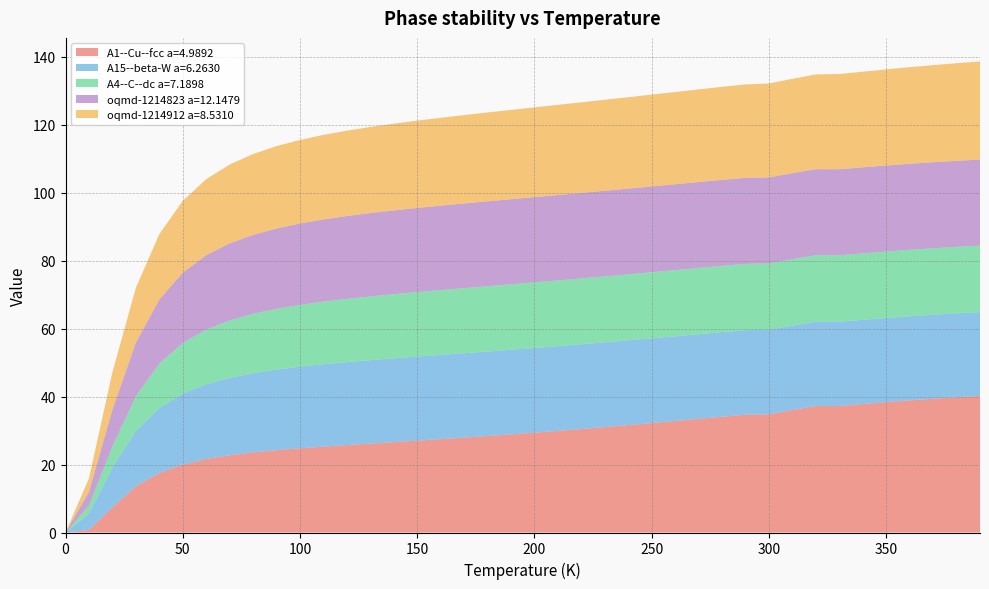

Reading left to right, what are all the values shown in this chart?

A1--Cu--fcc a=4.9892: 0=0.0	1=0.8	2=7.4	3=13.6	4=17.6	5=20.0	6=21.6	7=22.7	8=23.6	9=24.2	10=24.8	11=25.3	12=25.7	13=26.2	14=26.6	15=27.0	16=27.5	17=27.9	18=28.4	19=28.9	20=29.4	21=29.9	22=30.5	23=31.0	24=31.6	25=32.2	26=32.8	27=33.4	28=34.1	29=34.7	30=34.8	31=36.1	32=37.2	33=37.2	34=37.8	35=38.4	36=38.9	37=39.4	38=39.8	39=40.2
A15--beta-W a=6.2630: 0=0.0	1=4.8	2=11.7	3=16.3	4=19.1	5=20.9	6=22.0	7=22.8	8=23.3	9=23.7	10=24.0	11=24.2	12=24.4	13=24.5	14=24.6	15=24.7	16=24.8	17=24.8	18=24.9	19=24.9	20=24.9	21=24.9	22=24.9	23=24.9	24=24.9	25=24.9	26=24.9	27=24.9	28=24.9	29=24.9	30=24.9	31=24.8	32=24.8	33=24.8	34=24.8	35=24.8	36=24.7	37=24.7	38=24.7	39=24.7
A4--C--dc a=7.1898: 0=0.0	1=2.4	2=6.2	3=10.2	4=13.0	5=14.9	6=16.1	7=16.9	8=17.5	9=17.9	10=18.2	11=18.4	12=18.6	13=18.8	14=18.9	15=19.0	16=19.1	17=19.1	18=19.2	19=19.3	20=19.3	21=19.3	22=19.4	23=19.4	24=19.4	25=19.5	26=19.5	27=19.5	28=19.5	29=19.5	30=19.5	31=19.5	32=19.5	33=19.5	34=19.5	35=19.6	36=19.6	37=19.6	38=19.6	39=19.6
oqmd-1214823 a=12.1479: 0=0.0	1=4.1	2=10.9	3=15.8	4=18.8	5=20.7	6=21.9	7=22.7	8=23.2	9=23.6	10=24.0	11=24.2	12=24.4	13=24.5	14=24.7	15=24.8	16=24.8	17=24.9	18=25.0	19=25.0	20=25.1	21=25.1	22=25.2	23=25.2	24=25.2	25=25.2	26=25.3	27=25.3	28=25.3	29=25.3	30=25.3	31=25.3	32=25.3	33=25.3	34=25.3	35=25.3	36=25.3	37=25.3	38=25.3	39=25.3
oqmd-1214912 a=8.5310: 0=0.0	1=4.0	2=11.0	3=16.1	4=19.2	5=21.1	6=22.4	7=23.2	8=23.8	9=24.2	10=24.6	11=24.9	12=25.1	13=25.3	14=25.5	15=25.7	16=25.9	17=26.0	18=26.1	19=26.3	20=26.4	21=26.5	22=26.7	23=26.8	24=26.9	25=27.0	26=27.1	27=27.3	28=27.4	29=27.5	30=27.6	31=27.8	32=27.9	33=28.0	34=28.2	35=28.3	36=28.4	37=28.6	38=28.7	39=28.9